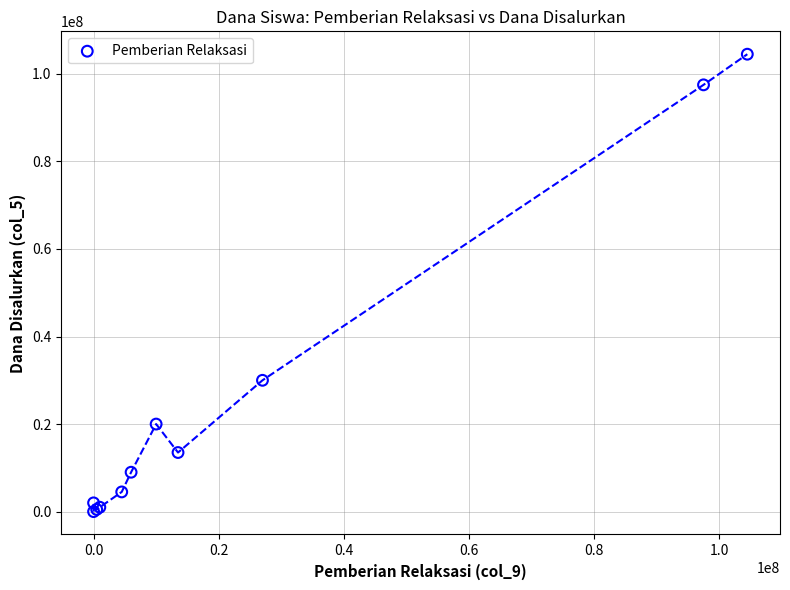

What Y value in the scatter plot is closest to 52250000?

30000000